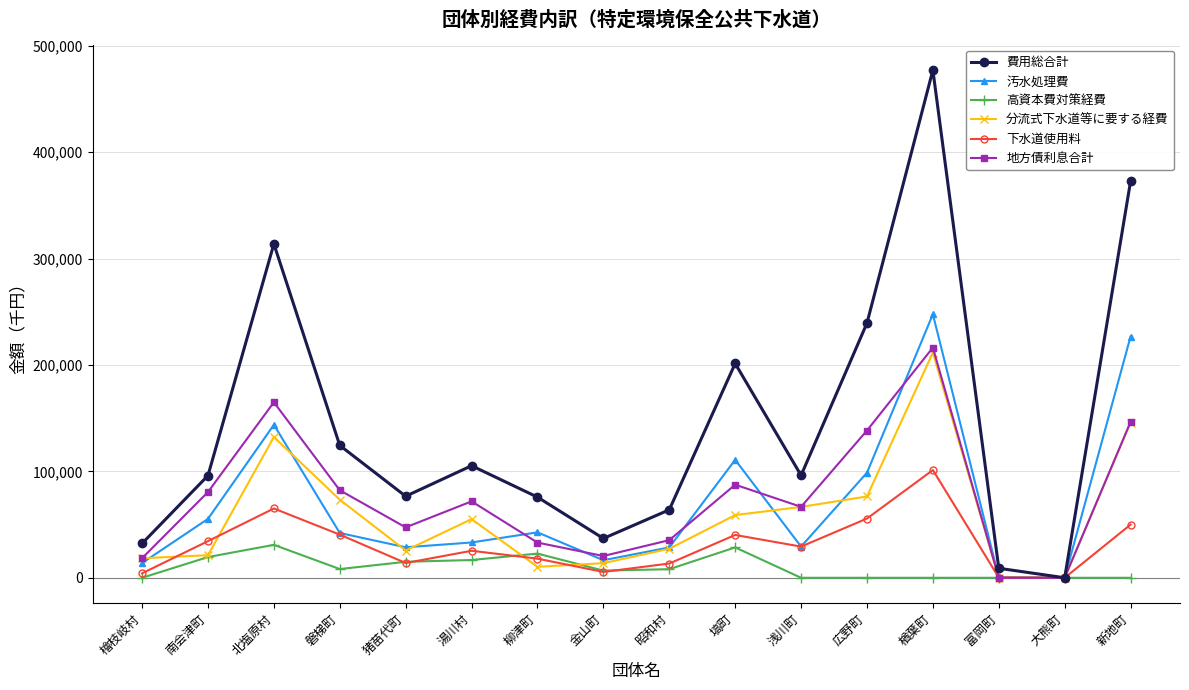

How many data points in 地方債利息合計 are less than 71820?

8